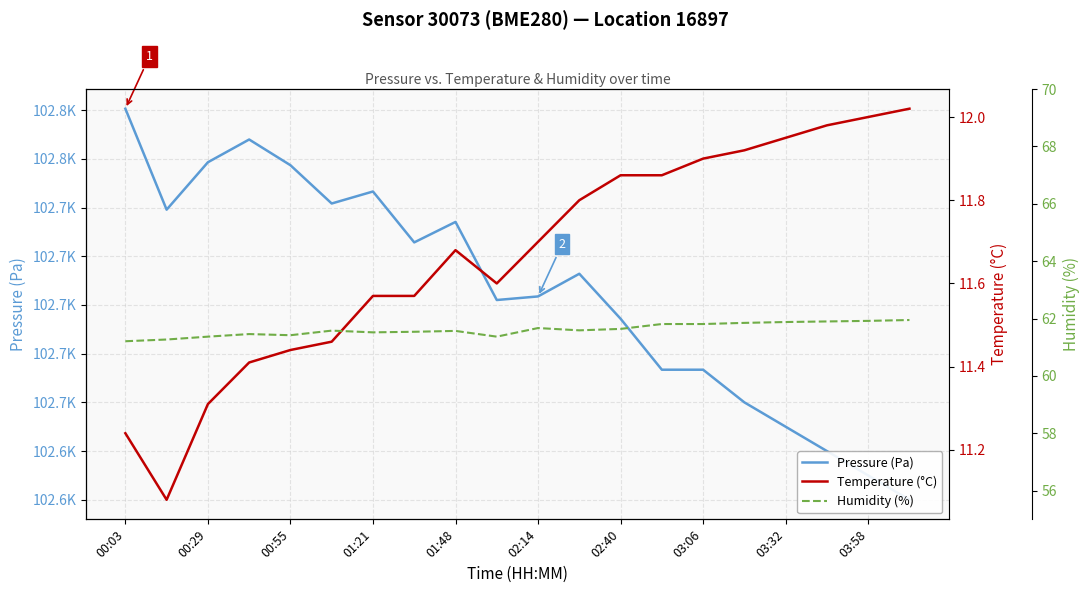

What is the minimum value shown in the chart?

11.1